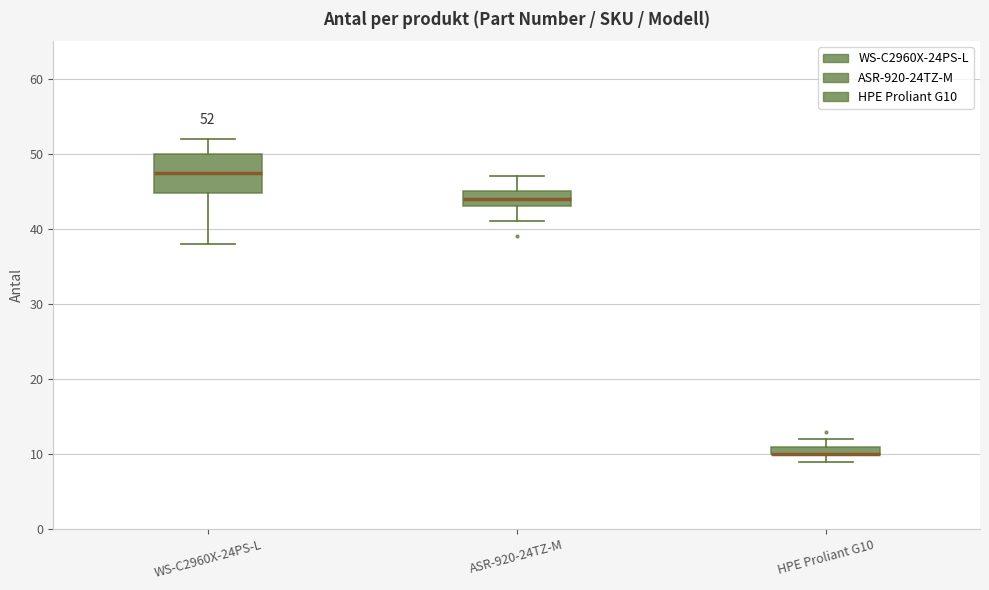

Which box is the tallest, from its lower edge to its upper edge?

WS-C2960X-24PS-L